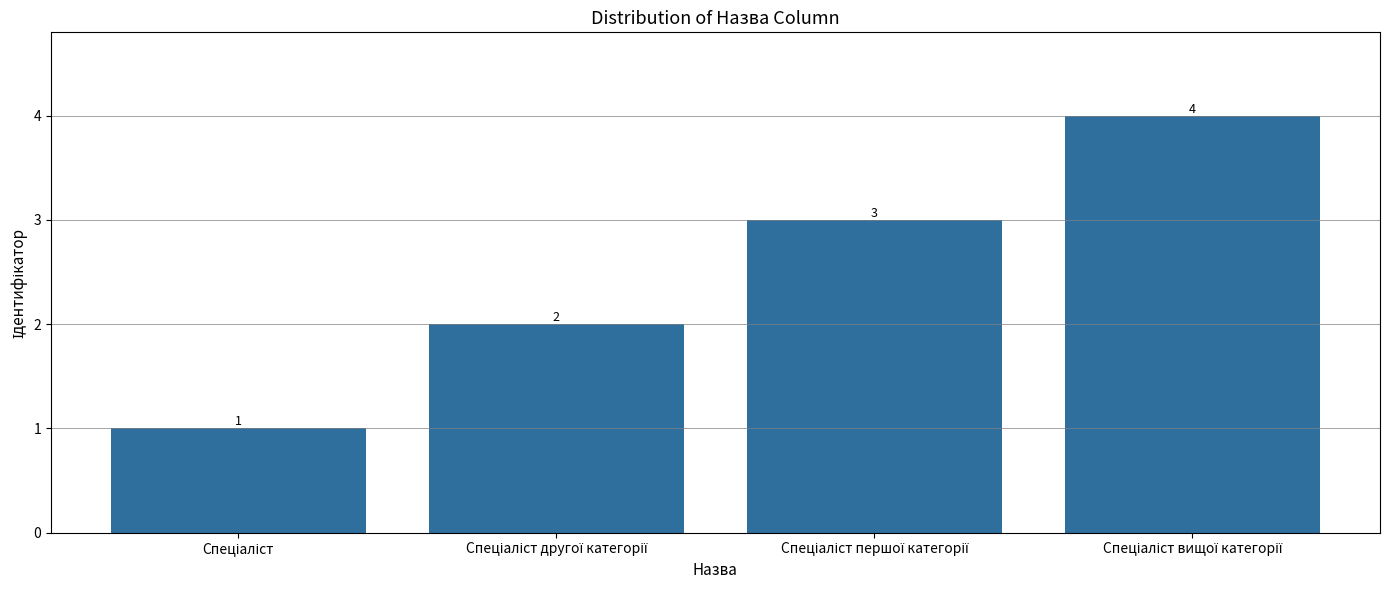

Count the values in the range 2 to 4.

3